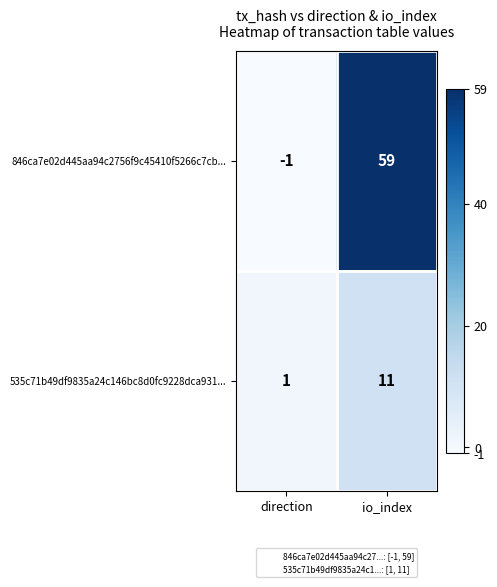

Rank the categories by 535c71b49df9835a24c146bc8d0fc9228dca931... value from highest to lowest.

io_index, direction